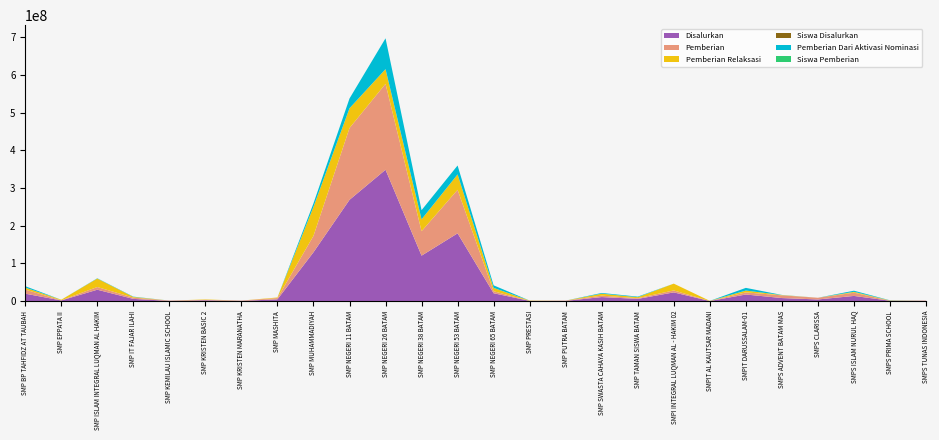

Reading left to right, list all the values displayed in this chart.

Disalurkan: SMP BP TAHFIDZ AT TAUBAH=19875000	SMP EPPATA II=1875000	SMP ISLAM INTEGRAL LUQMAN AL HAKIM=30375000	SMP IT FAJAR ILAHI=6000000	SMP KEMILAU ISLAMIC SCHOOL=750000	SMP KRISTEN BASIC 2=2250000	SMP KRISTEN MARANATHA=750000	SMP MASHITA=4875000	SMP MUHAMMADIYAH=129750000	SMP NEGERI 11 BATAM=268875000	SMP NEGERI 26 BATAM=348750000	SMP NEGERI 38 BATAM=120750000	SMP NEGERI 53 BATAM=180000000	SMP NEGERI 65 BATAM=21000000	SMP PRESTASI=750000	SMP PUTRA BATAM=750000	SMP SWASTA CAHAYA KASIH BATAM=10875000	SMP TAMAN SISWA BATAM=6000000	SMPI INTEGRAL LUQMAN AL - HAKIM 02=23250000	SMPIT AL KAUTSAR MADANI=375000	SMPIT DARUSSALAM-01=17625000	SMPS ADVENT BATAM MAS=8250000	SMPS CLARISSA=4500000	SMPS ISLAM NURUL HAQ=13875000	SMPS PRIMA SCHOOL=1125000	SMPS TUNAS INDONESIA=750000
Pemberian: SMP BP TAHFIDZ AT TAUBAH=10875000	SMP EPPATA II=375000	SMP ISLAM INTEGRAL LUQMAN AL HAKIM=7125000	SMP IT FAJAR ILAHI=3375000	SMP KEMILAU ISLAMIC SCHOOL=750000	SMP KRISTEN BASIC 2=1125000	SMP KRISTEN MARANATHA=750000	SMP MASHITA=3375000	SMP MUHAMMADIYAH=43500000	SMP NEGERI 11 BATAM=190500000	SMP NEGERI 26 BATAM=228000000	SMP NEGERI 38 BATAM=64875000	SMP NEGERI 53 BATAM=115500000	SMP NEGERI 65 BATAM=5250000	SMP PRESTASI=0	SMP PUTRA BATAM=750000	SMP SWASTA CAHAYA KASIH BATAM=3750000	SMP TAMAN SISWA BATAM=1875000	SMPI INTEGRAL LUQMAN AL - HAKIM 02=5250000	SMPIT AL KAUTSAR MADANI=0	SMPIT DARUSSALAM-01=5625000	SMPS ADVENT BATAM MAS=7125000	SMPS CLARISSA=4500000	SMPS ISLAM NURUL HAQ=8625000	SMPS PRIMA SCHOOL=0	SMPS TUNAS INDONESIA=750000
Pemberian Relaksasi: SMP BP TAHFIDZ AT TAUBAH=5250000	SMP EPPATA II=1500000	SMP ISLAM INTEGRAL LUQMAN AL HAKIM=22500000	SMP IT FAJAR ILAHI=1875000	SMP KEMILAU ISLAMIC SCHOOL=0	SMP KRISTEN BASIC 2=1125000	SMP KRISTEN MARANATHA=0	SMP MASHITA=1500000	SMP MUHAMMADIYAH=76875000	SMP NEGERI 11 BATAM=52500000	SMP NEGERI 26 BATAM=39000000	SMP NEGERI 38 BATAM=31500000	SMP NEGERI 53 BATAM=40875000	SMP NEGERI 65 BATAM=9000000	SMP PRESTASI=750000	SMP PUTRA BATAM=0	SMP SWASTA CAHAYA KASIH BATAM=5250000	SMP TAMAN SISWA BATAM=2625000	SMPI INTEGRAL LUQMAN AL - HAKIM 02=18000000	SMPIT AL KAUTSAR MADANI=375000	SMPIT DARUSSALAM-01=4875000	SMPS ADVENT BATAM MAS=750000	SMPS CLARISSA=0	SMPS ISLAM NURUL HAQ=2250000	SMPS PRIMA SCHOOL=750000	SMPS TUNAS INDONESIA=0
Siswa Disalurkan: SMP BP TAHFIDZ AT TAUBAH=33	SMP EPPATA II=3	SMP ISLAM INTEGRAL LUQMAN AL HAKIM=43	SMP IT FAJAR ILAHI=12	SMP KEMILAU ISLAMIC SCHOOL=1	SMP KRISTEN BASIC 2=4	SMP KRISTEN MARANATHA=1	SMP MASHITA=7	SMP MUHAMMADIYAH=219	SMP NEGERI 11 BATAM=423	SMP NEGERI 26 BATAM=524	SMP NEGERI 38 BATAM=190	SMP NEGERI 53 BATAM=272	SMP NEGERI 65 BATAM=33	SMP PRESTASI=1	SMP PUTRA BATAM=1	SMP SWASTA CAHAYA KASIH BATAM=15	SMP TAMAN SISWA BATAM=11	SMPI INTEGRAL LUQMAN AL - HAKIM 02=34	SMPIT AL KAUTSAR MADANI=1	SMPIT DARUSSALAM-01=27	SMPS ADVENT BATAM MAS=13	SMPS CLARISSA=8	SMPS ISLAM NURUL HAQ=22	SMPS PRIMA SCHOOL=2	SMPS TUNAS INDONESIA=1
Pemberian Dari Aktivasi Nominasi: SMP BP TAHFIDZ AT TAUBAH=3750000	SMP EPPATA II=0	SMP ISLAM INTEGRAL LUQMAN AL HAKIM=750000	SMP IT FAJAR ILAHI=750000	SMP KEMILAU ISLAMIC SCHOOL=0	SMP KRISTEN BASIC 2=0	SMP KRISTEN MARANATHA=0	SMP MASHITA=0	SMP MUHAMMADIYAH=9375000	SMP NEGERI 11 BATAM=25875000	SMP NEGERI 26 BATAM=81750000	SMP NEGERI 38 BATAM=24375000	SMP NEGERI 53 BATAM=23625000	SMP NEGERI 65 BATAM=6750000	SMP PRESTASI=0	SMP PUTRA BATAM=0	SMP SWASTA CAHAYA KASIH BATAM=1875000	SMP TAMAN SISWA BATAM=1500000	SMPI INTEGRAL LUQMAN AL - HAKIM 02=0	SMPIT AL KAUTSAR MADANI=0	SMPIT DARUSSALAM-01=7125000	SMPS ADVENT BATAM MAS=375000	SMPS CLARISSA=0	SMPS ISLAM NURUL HAQ=3000000	SMPS PRIMA SCHOOL=375000	SMPS TUNAS INDONESIA=0
Siswa Pemberian: SMP BP TAHFIDZ AT TAUBAH=17	SMP EPPATA II=1	SMP ISLAM INTEGRAL LUQMAN AL HAKIM=12	SMP IT FAJAR ILAHI=8	SMP KEMILAU ISLAMIC SCHOOL=1	SMP KRISTEN BASIC 2=2	SMP KRISTEN MARANATHA=1	SMP MASHITA=5	SMP MUHAMMADIYAH=74	SMP NEGERI 11 BATAM=305	SMP NEGERI 26 BATAM=347	SMP NEGERI 38 BATAM=109	SMP NEGERI 53 BATAM=176	SMP NEGERI 65 BATAM=9	SMP PRESTASI=0	SMP PUTRA BATAM=1	SMP SWASTA CAHAYA KASIH BATAM=5	SMP TAMAN SISWA BATAM=3	SMPI INTEGRAL LUQMAN AL - HAKIM 02=9	SMPIT AL KAUTSAR MADANI=0	SMPIT DARUSSALAM-01=8	SMPS ADVENT BATAM MAS=11	SMPS CLARISSA=8	SMPS ISLAM NURUL HAQ=13	SMPS PRIMA SCHOOL=0	SMPS TUNAS INDONESIA=1